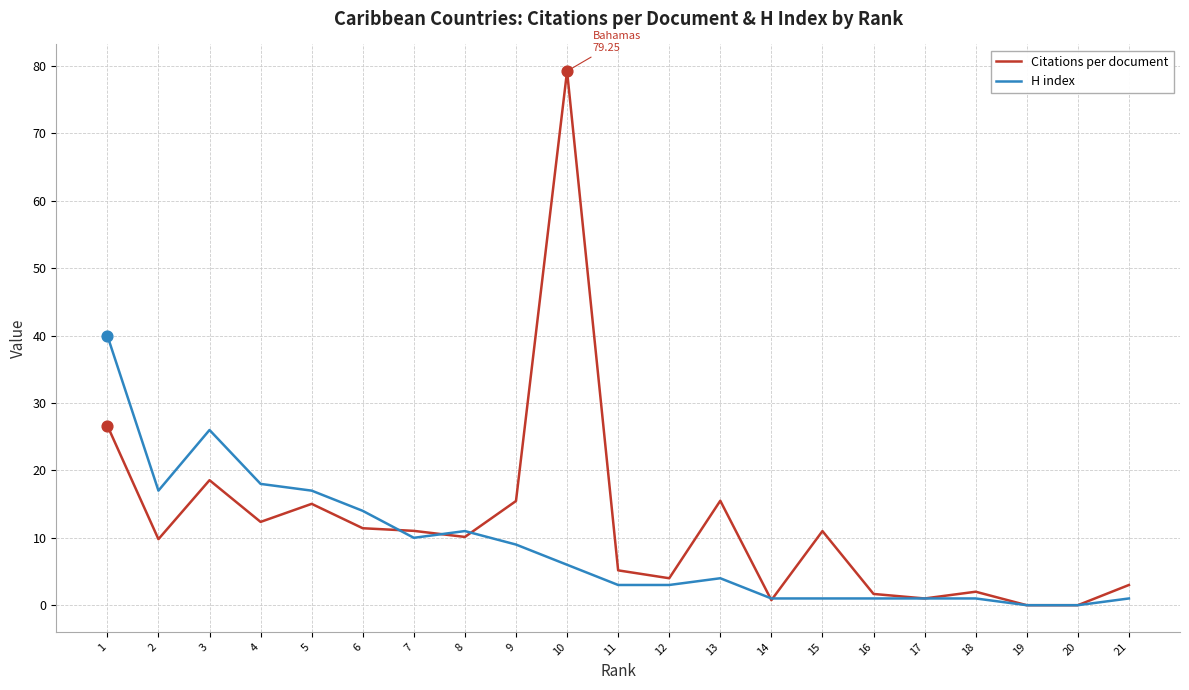

What are all the series names shown in the legend?

Citations per document, H index